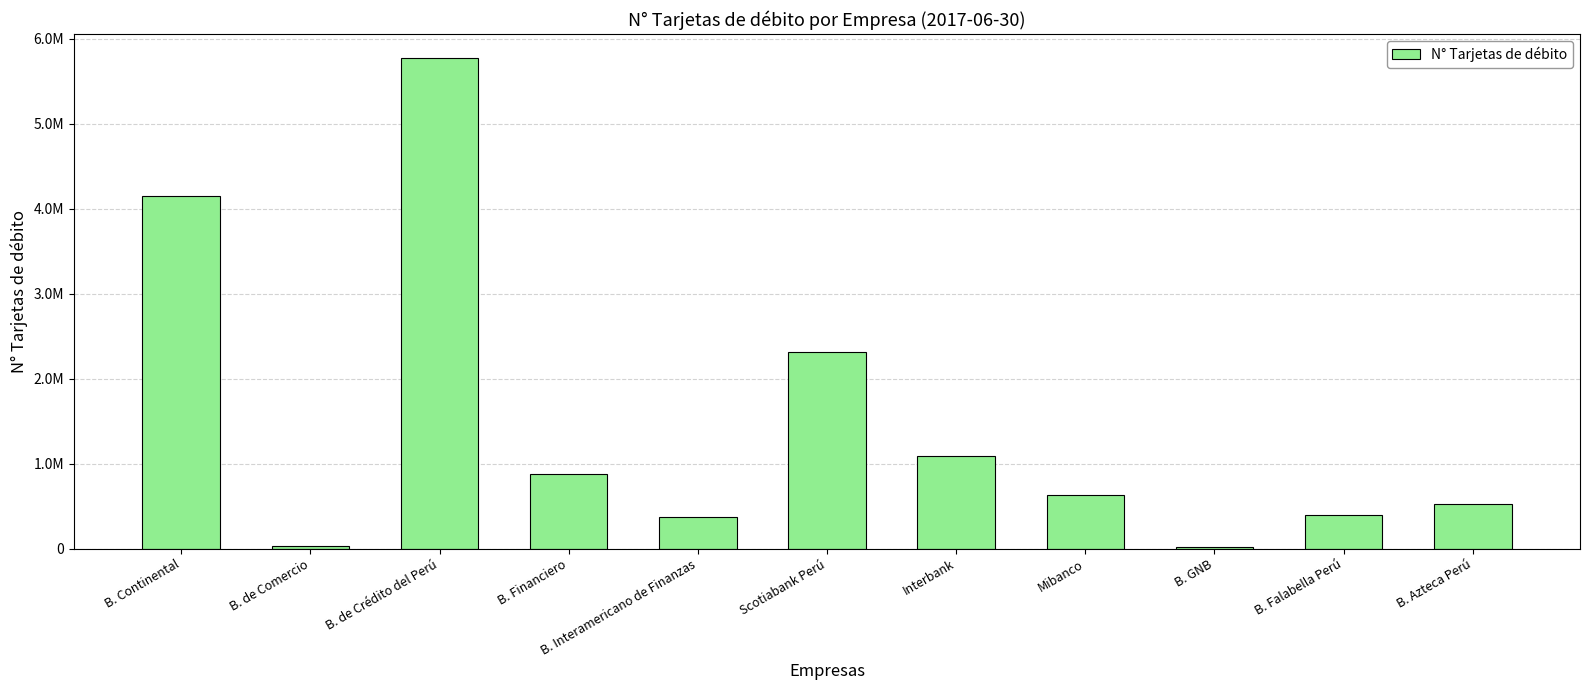

Are the bars horizontal?

No